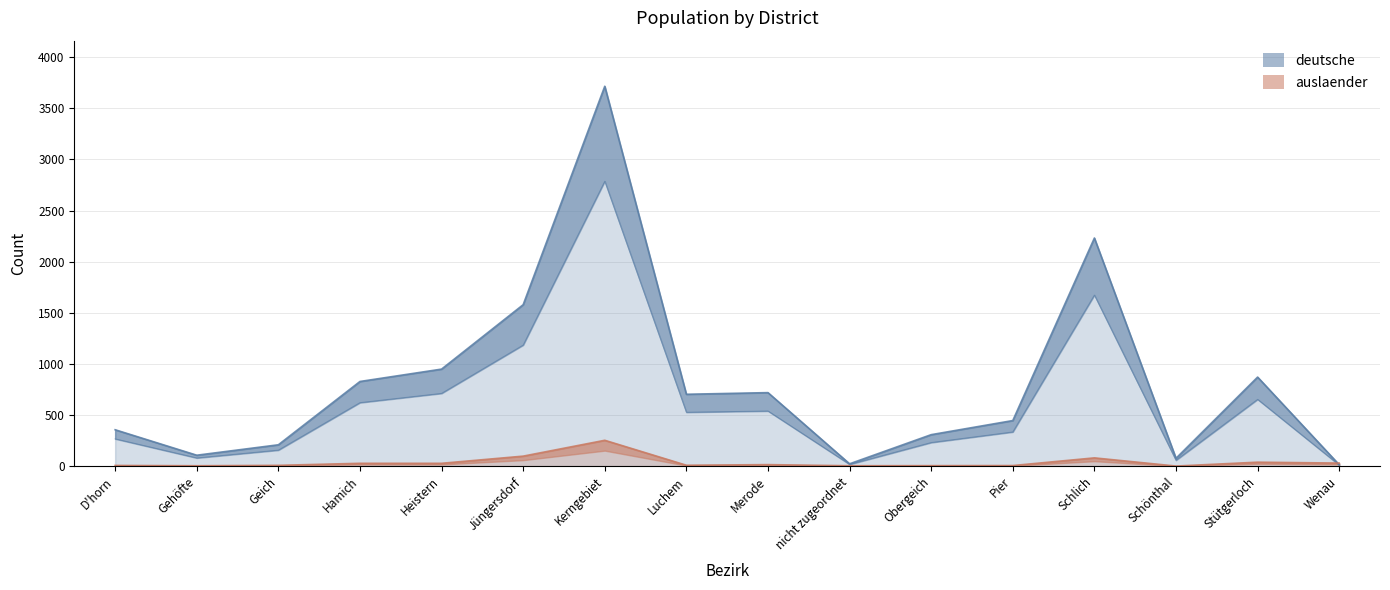

List the series in order of their overall mean, lowest first.

auslaender, deutsche